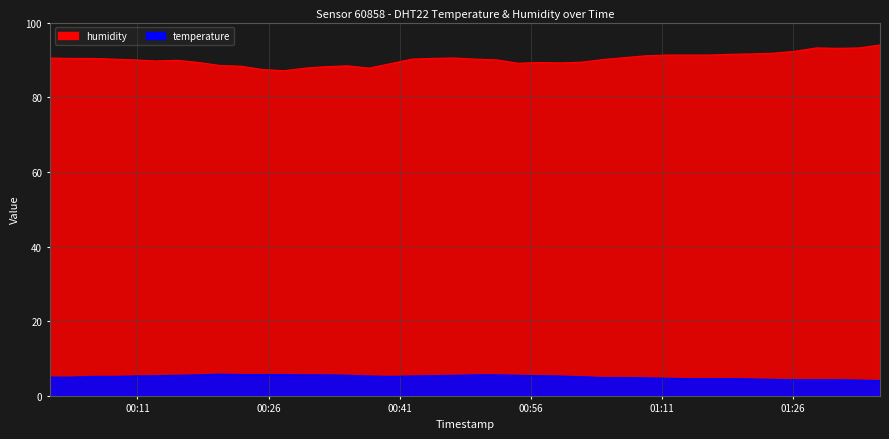

What is the lowest value of the humidity series?

87.1